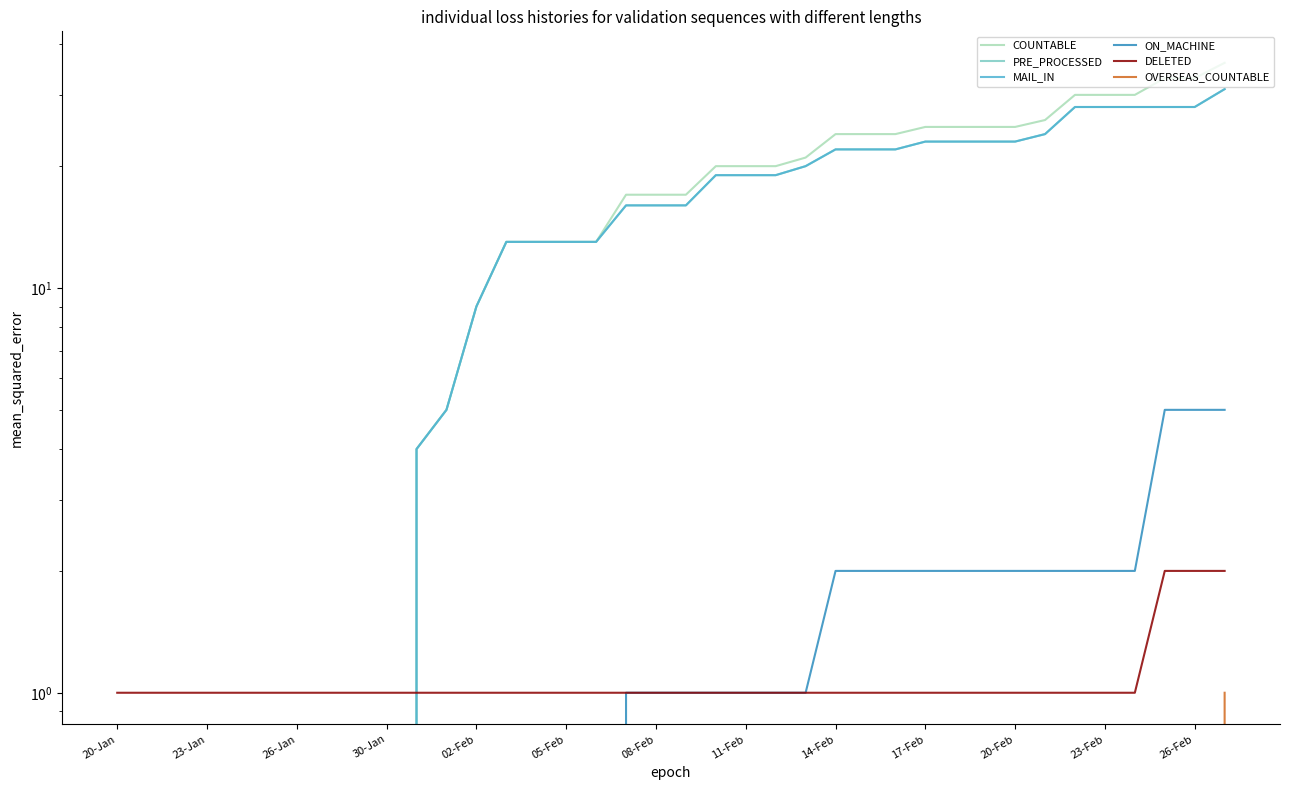

Which series has the largest range (max minus min)?

COUNTABLE